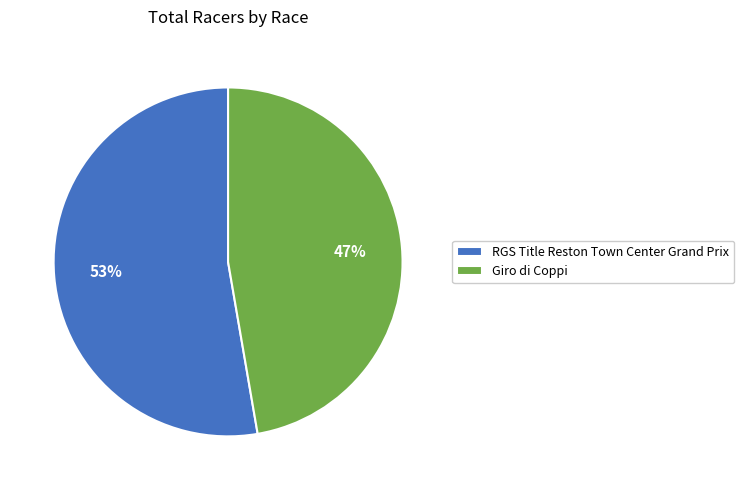

To the nearest percent, what is the average slice percentage?

50%